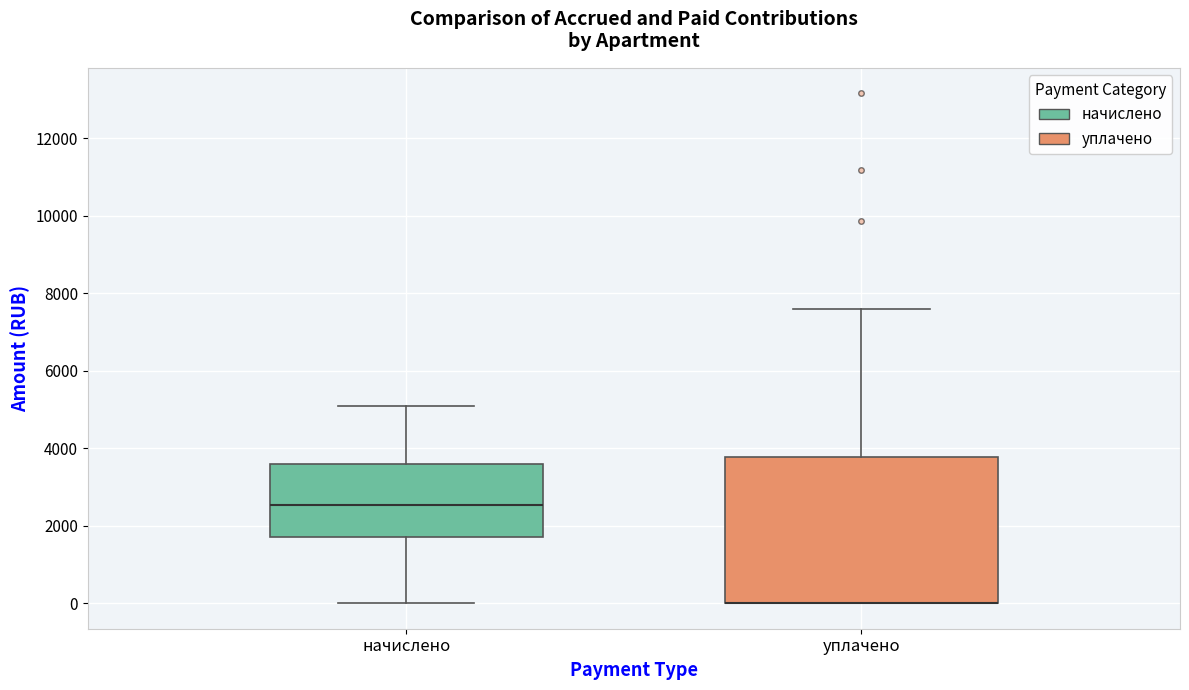

Comparing the boxes themselves (not the whiskers), which one is the tallest?

уплачено